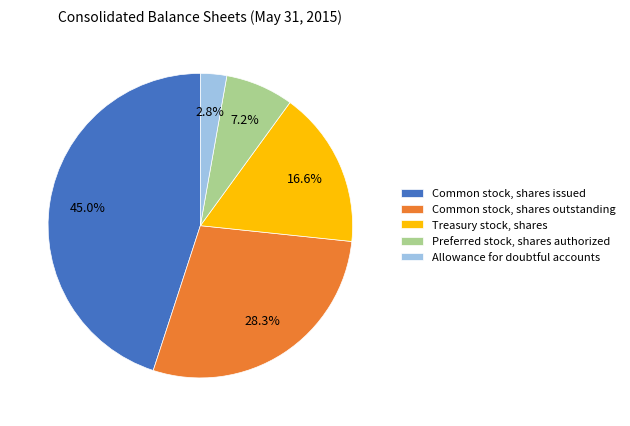

How many segments does this pie chart have?

5